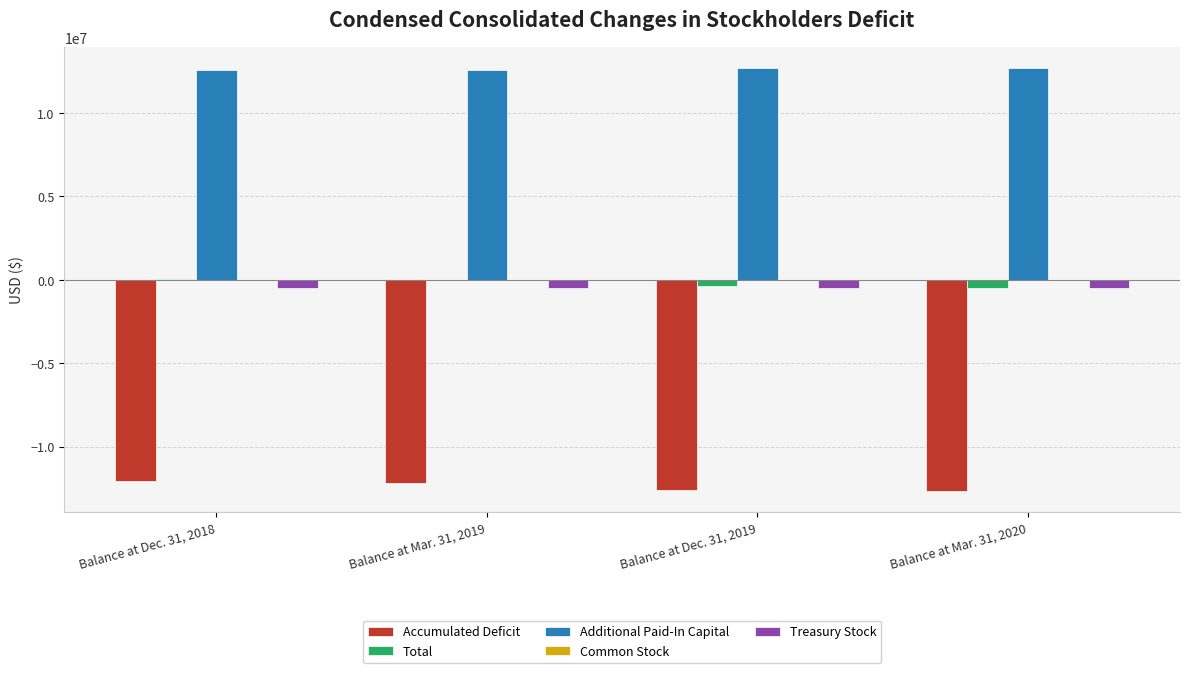

What is the maximum value shown in the chart?

12689980